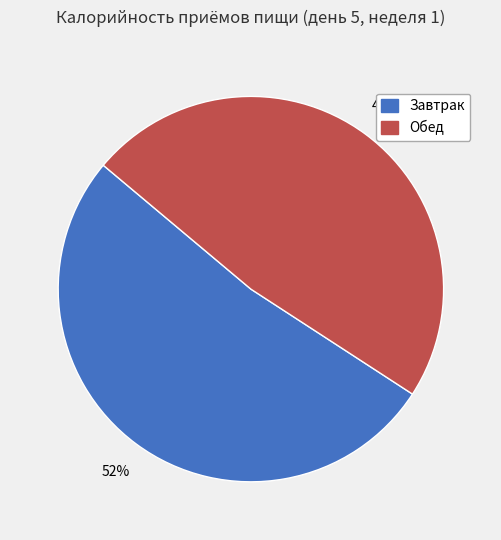

To the nearest percent, what is the average slice percentage?

50%